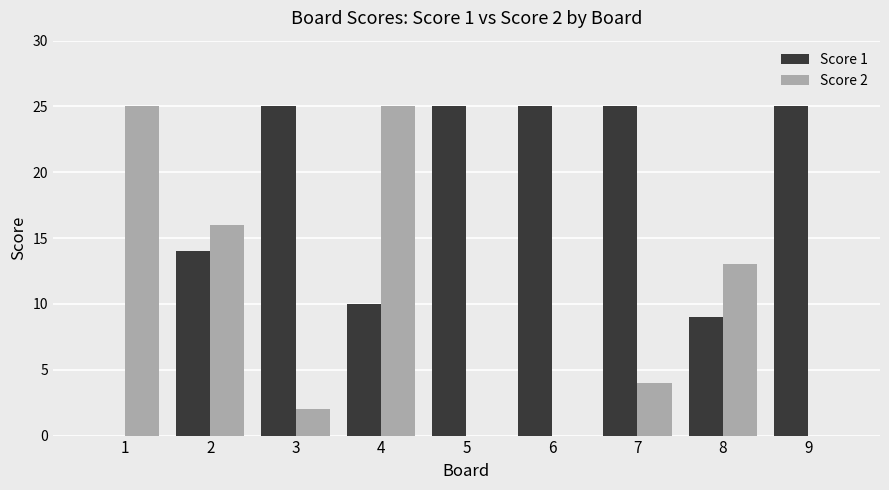

Count the number of data series in this chart.

2